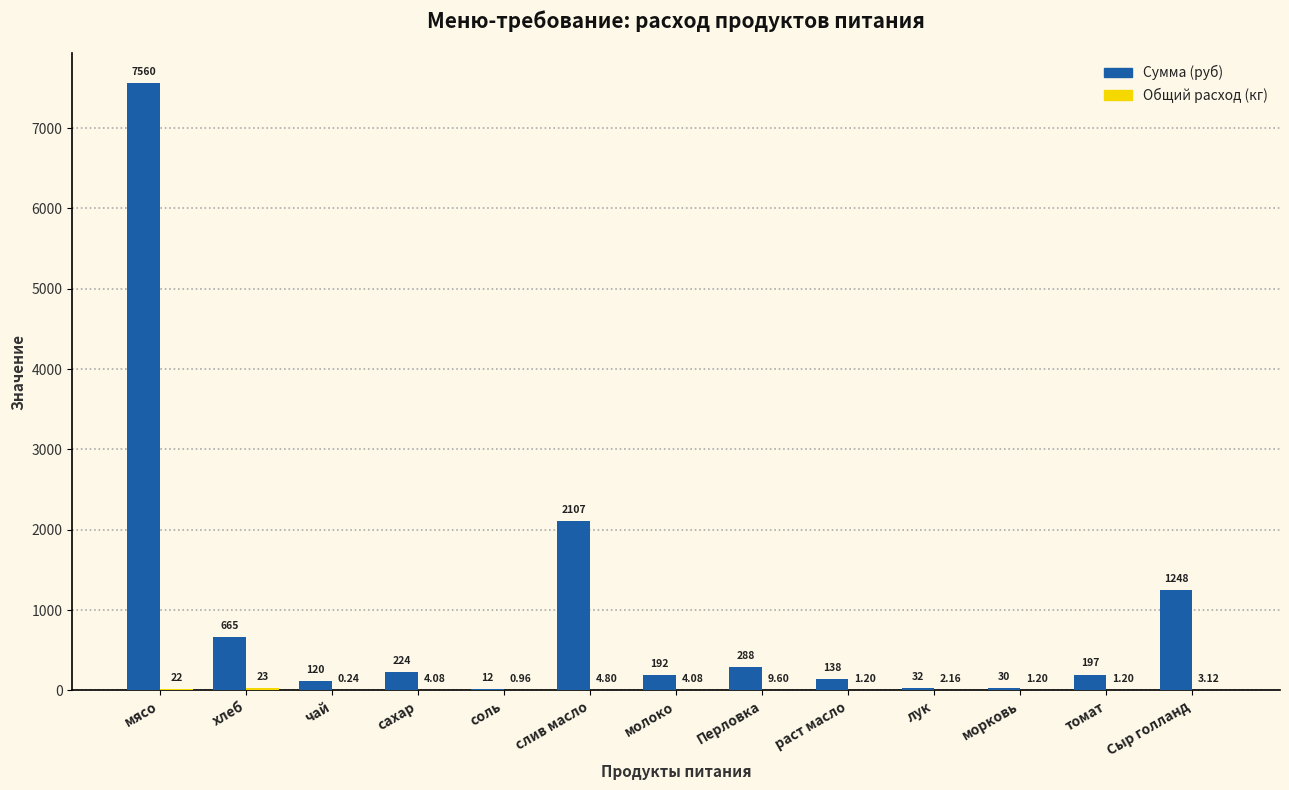

How many distinct data groups are displayed?

2